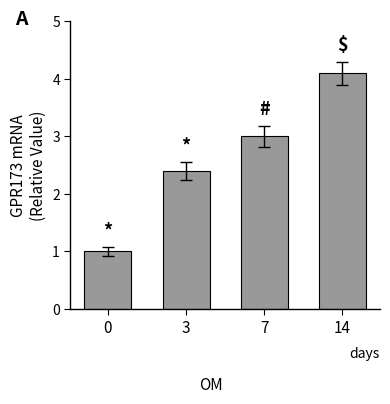

Reading right to left, extract all data points from this chart.

14=4.1	7=3.0	3=2.4	0=1.0